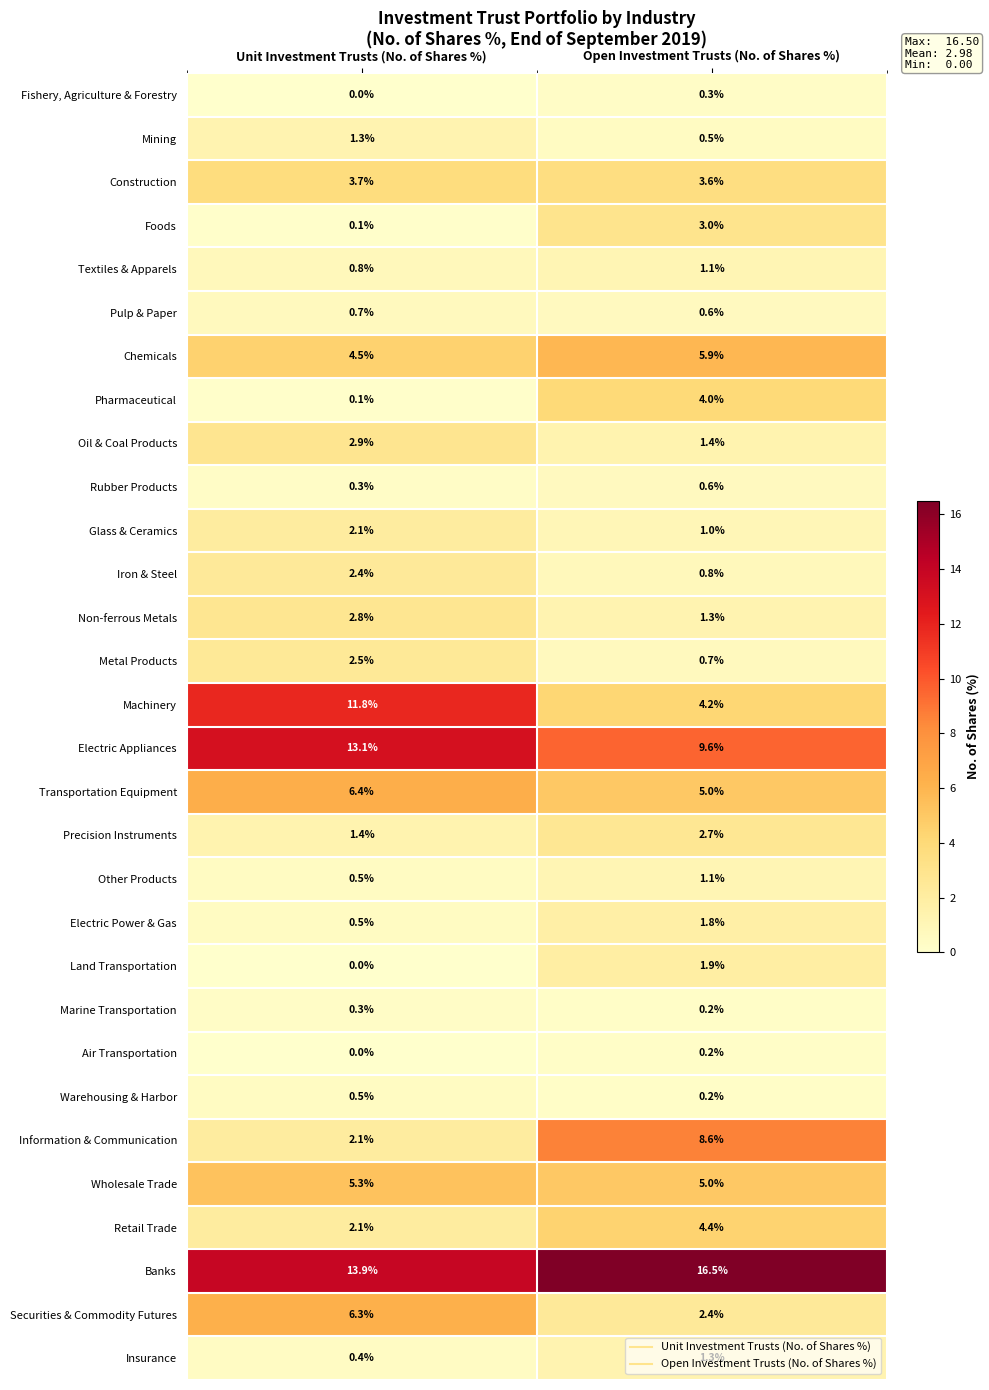

What is the approximate value of Securities & Commodity Futures at Open Investment Trusts (No. of Shares %)?

2.4